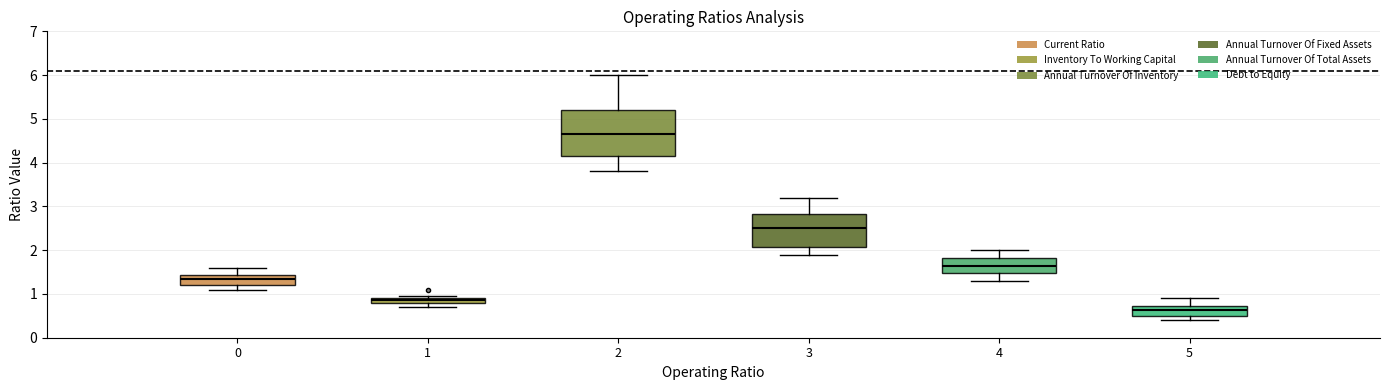

Which box's median line is the highest?

2